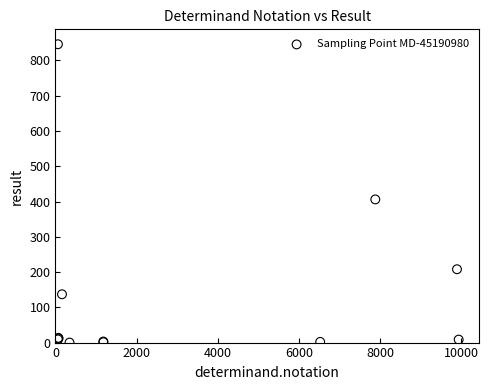

What Y value in the scatter plot is closest to 423?

406.0